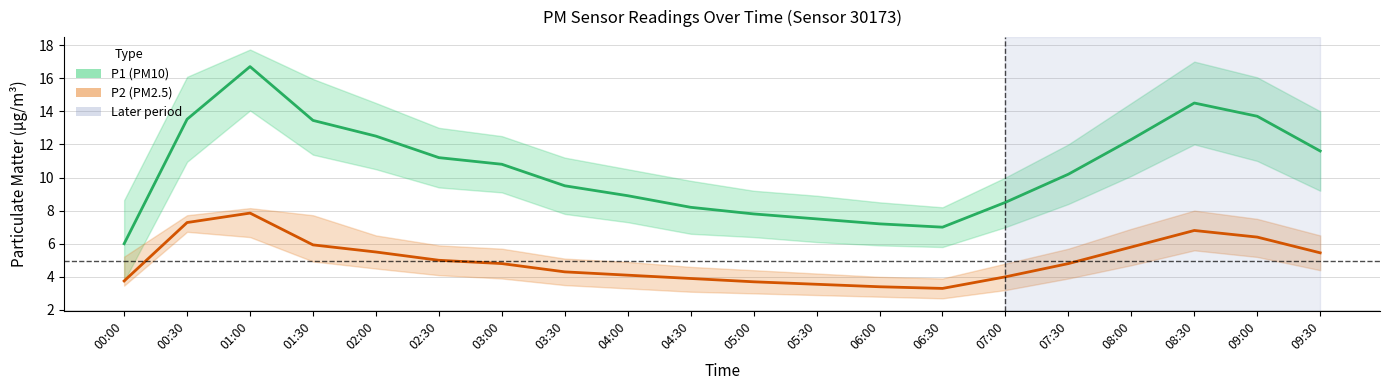

Where is P2 (PM2.5) nearest to the value 5?

02:30